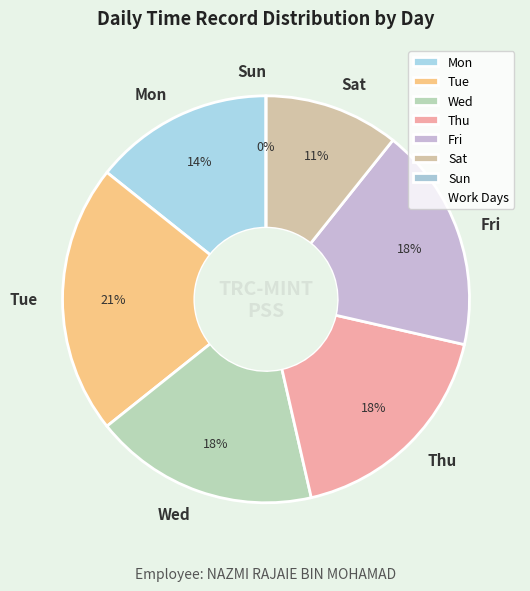

Which category has the smallest portion of the pie?

Sun